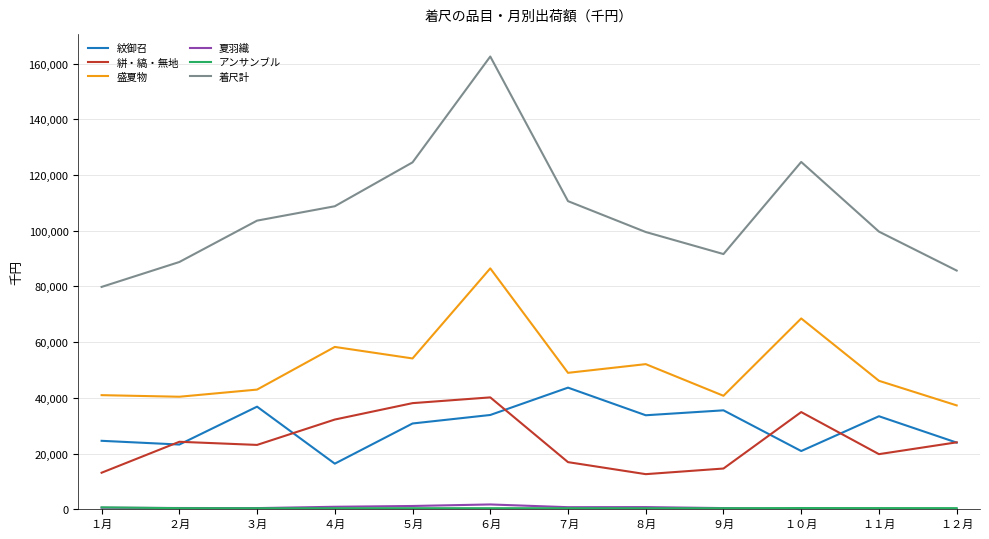

The value of 盛夏物 at １２月 is 53603. True or false?

False